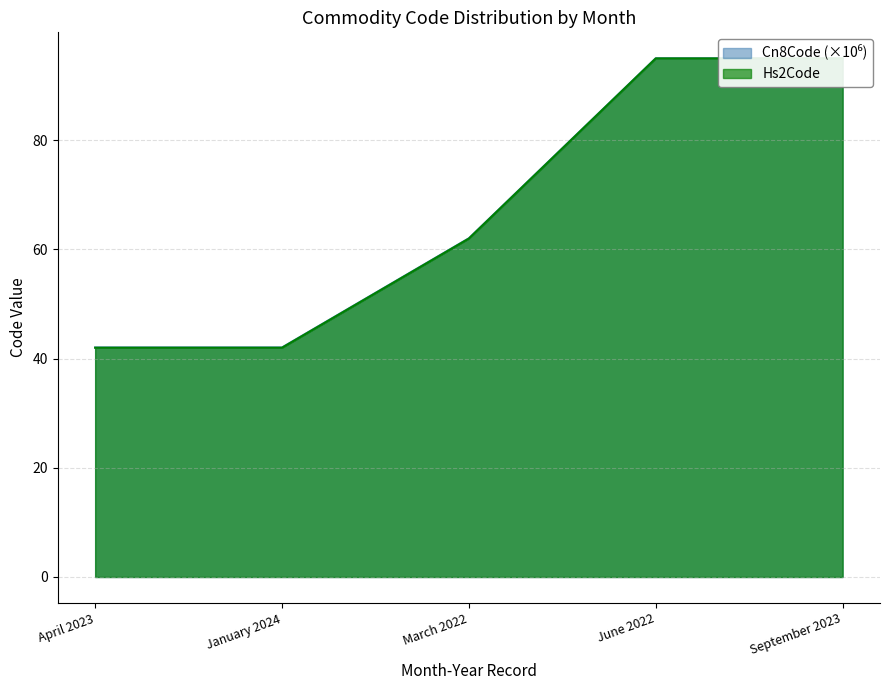

What is the label of the 1st point from the right?

September 2023